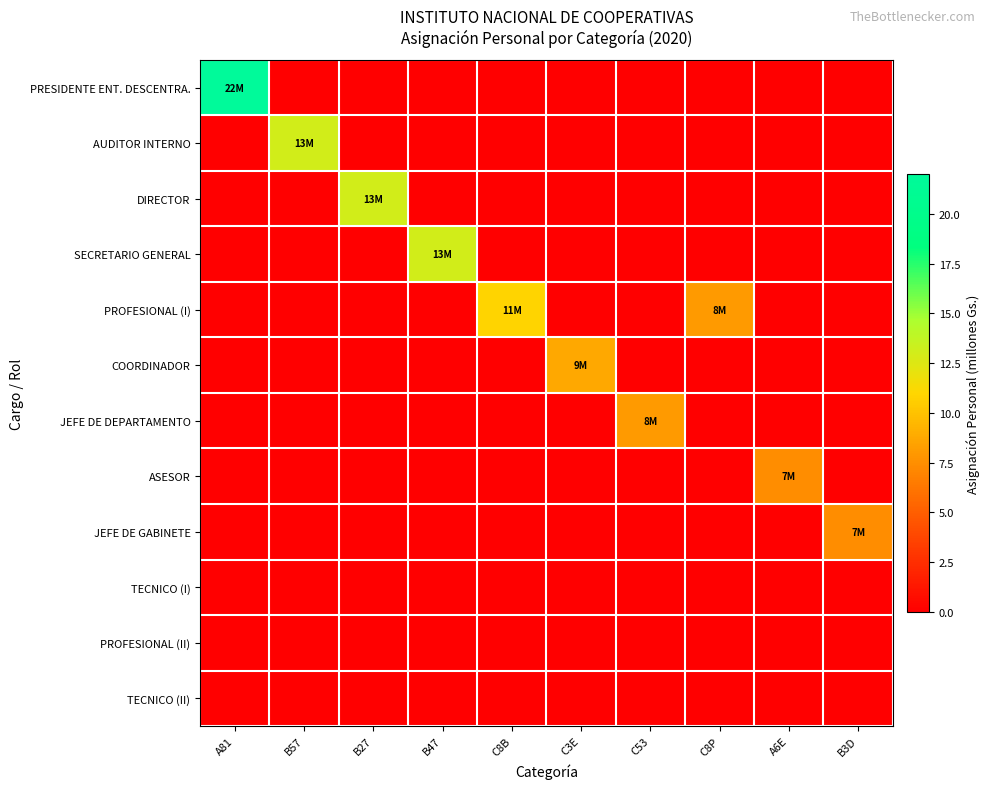

What is the total value across all series at B27?

13.0